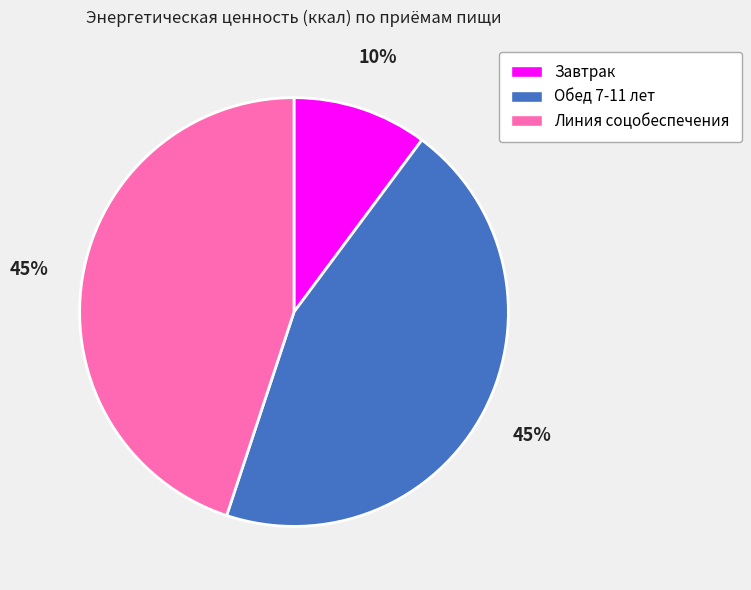

To the nearest percent, what is the difference between the Линия соцобеспечения and Завтрак slice percentages?

35%